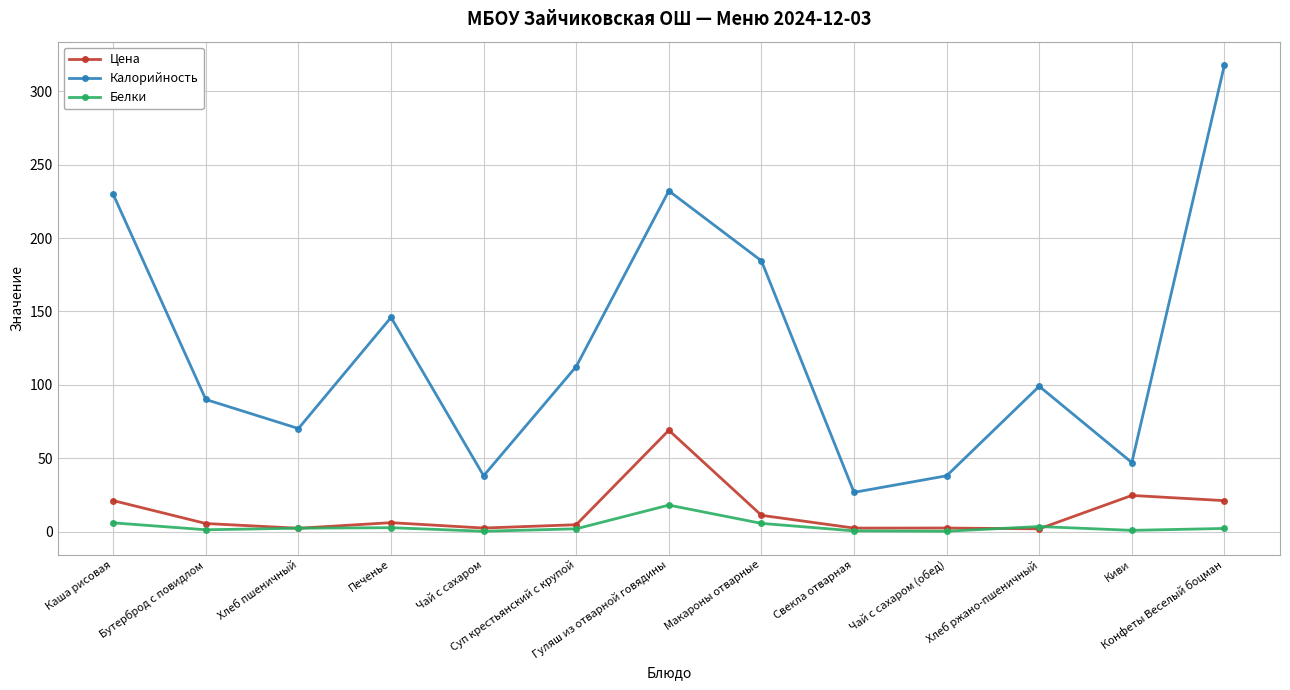

How many data points does each series have?

13